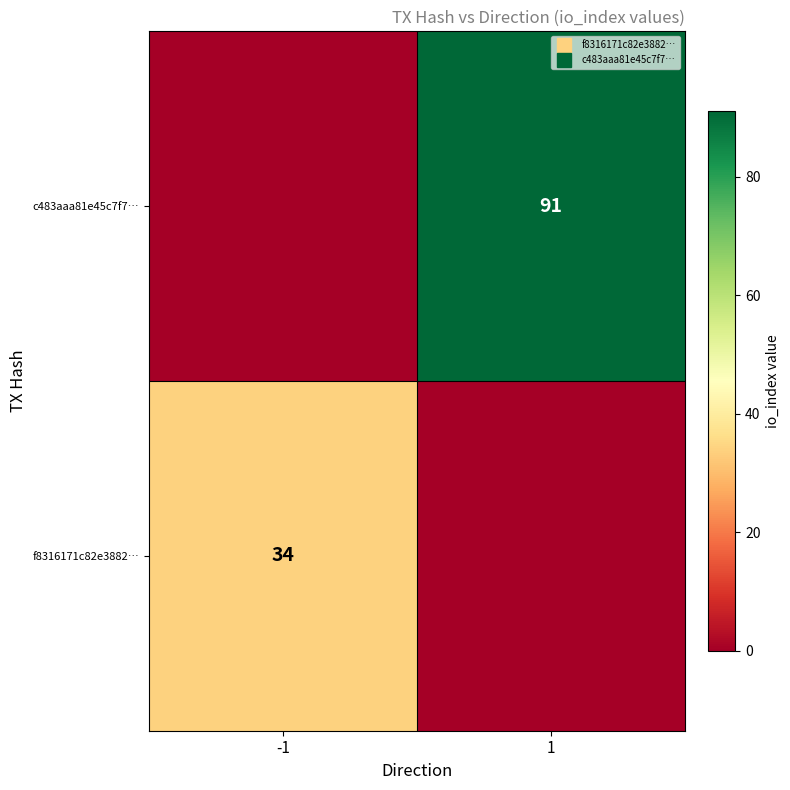

Rank the series at -1 from highest to lowest value.

f8316171c82e3882…, c483aaa81e45c7f7…